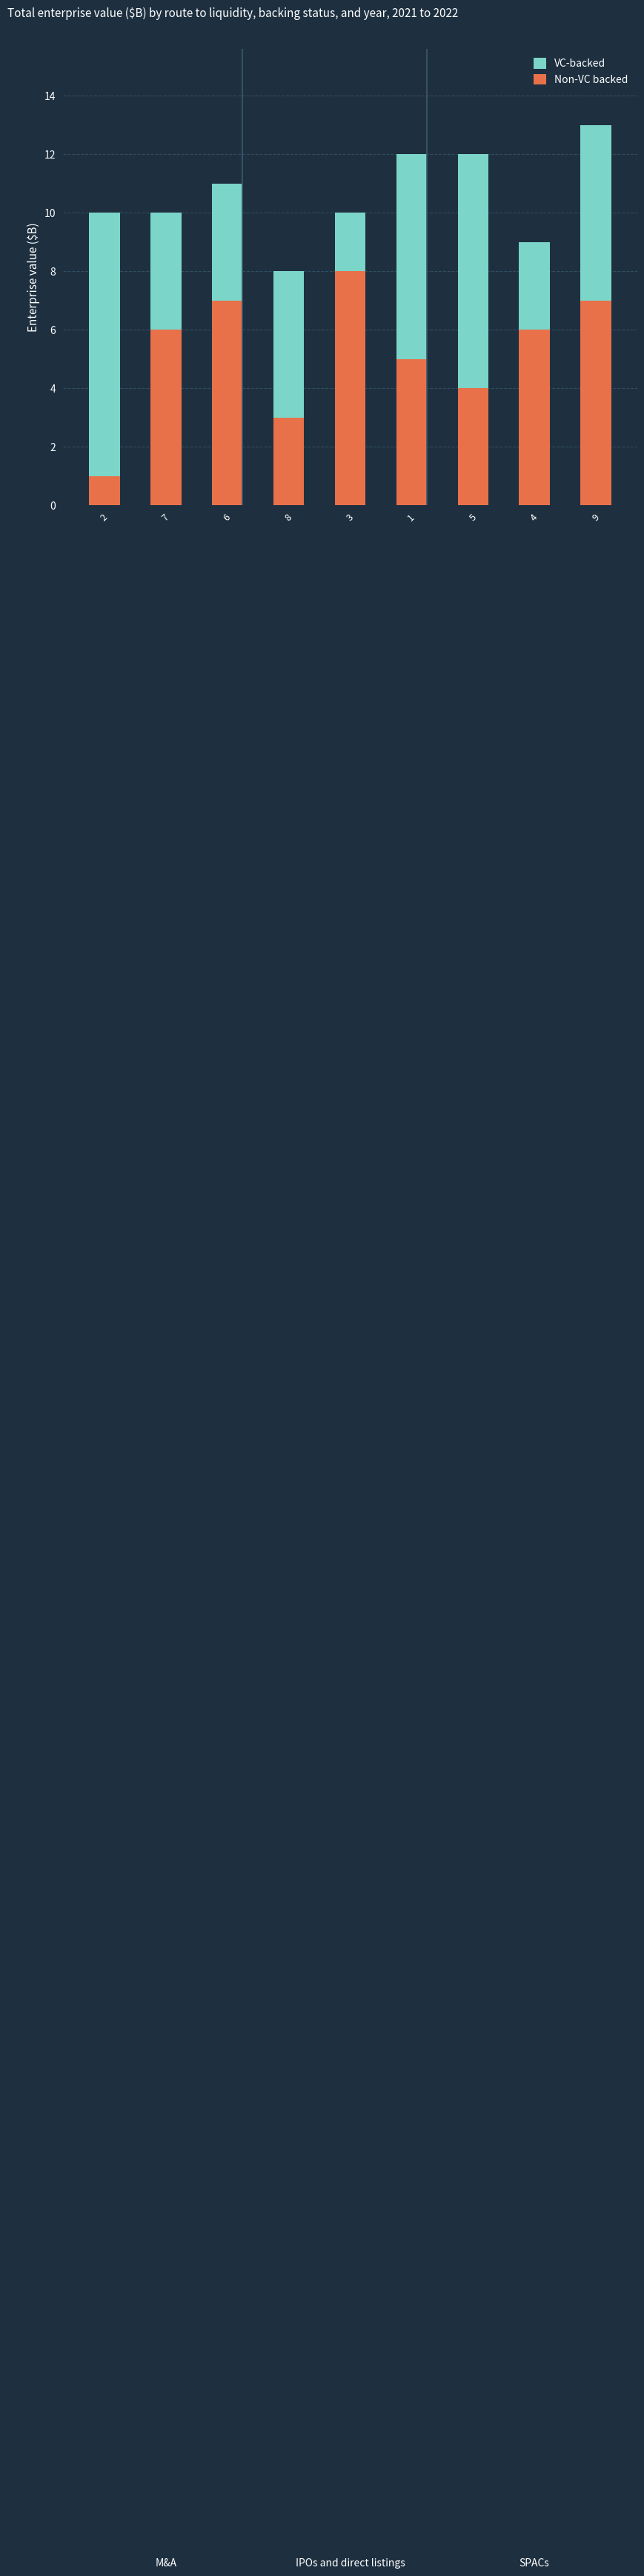

Are the bars grouped side by side (vs. stacked)?

No